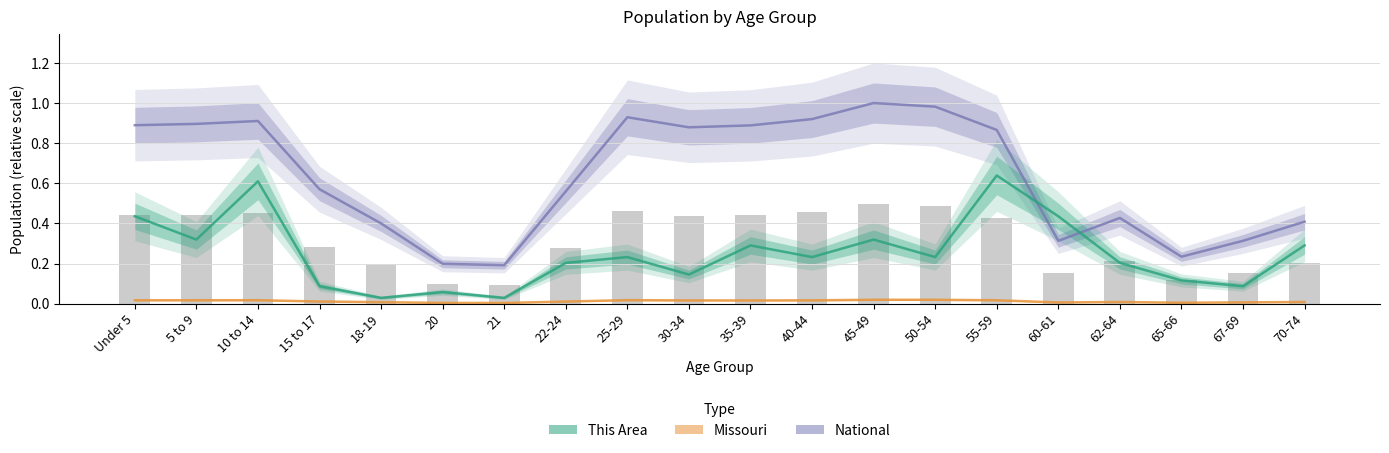

What is the difference between the maximum and minimum values in the National series?

0.8